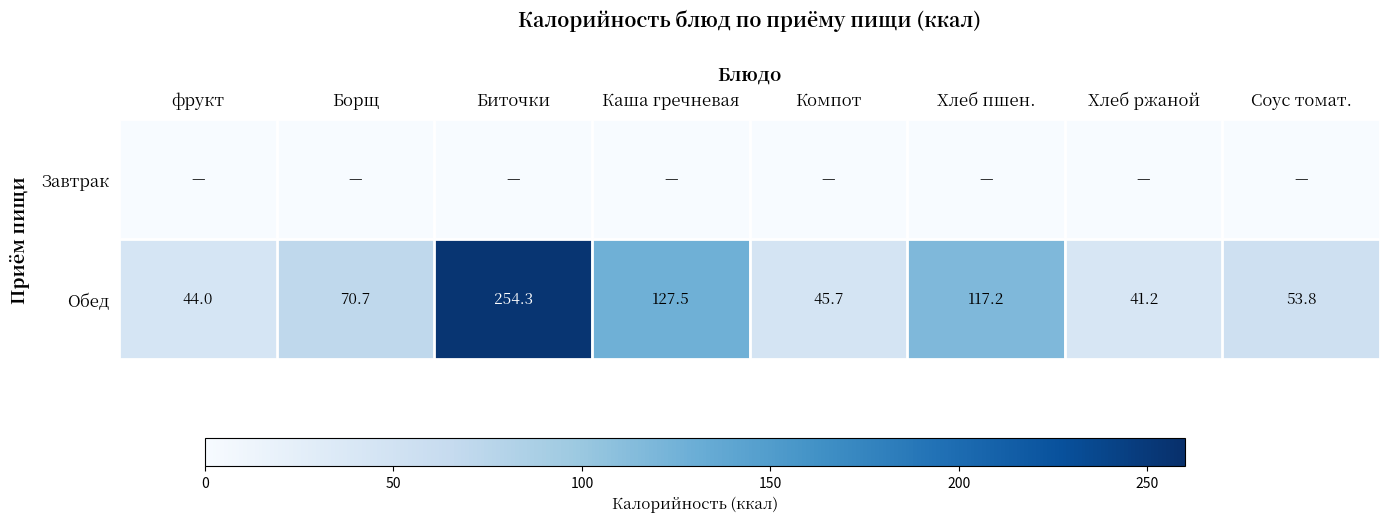

What is the highest value of the Обед series?

254.3